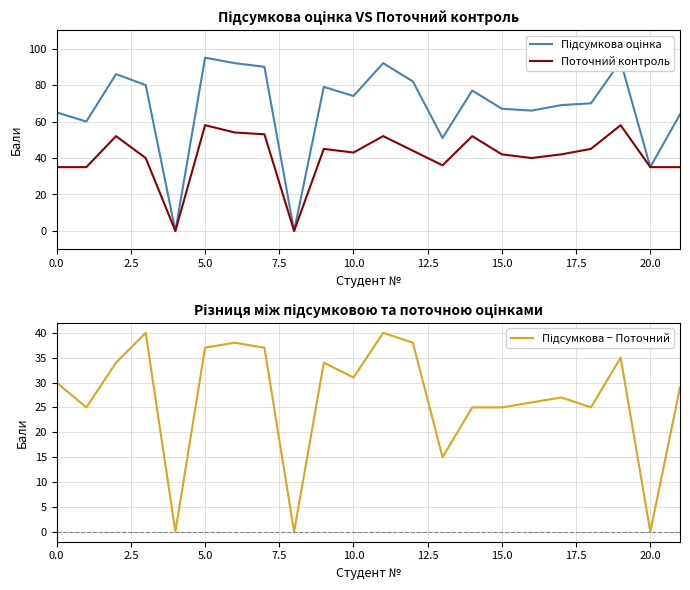

The Поточний контроль series shows 29 at 17.5. True or false?

False